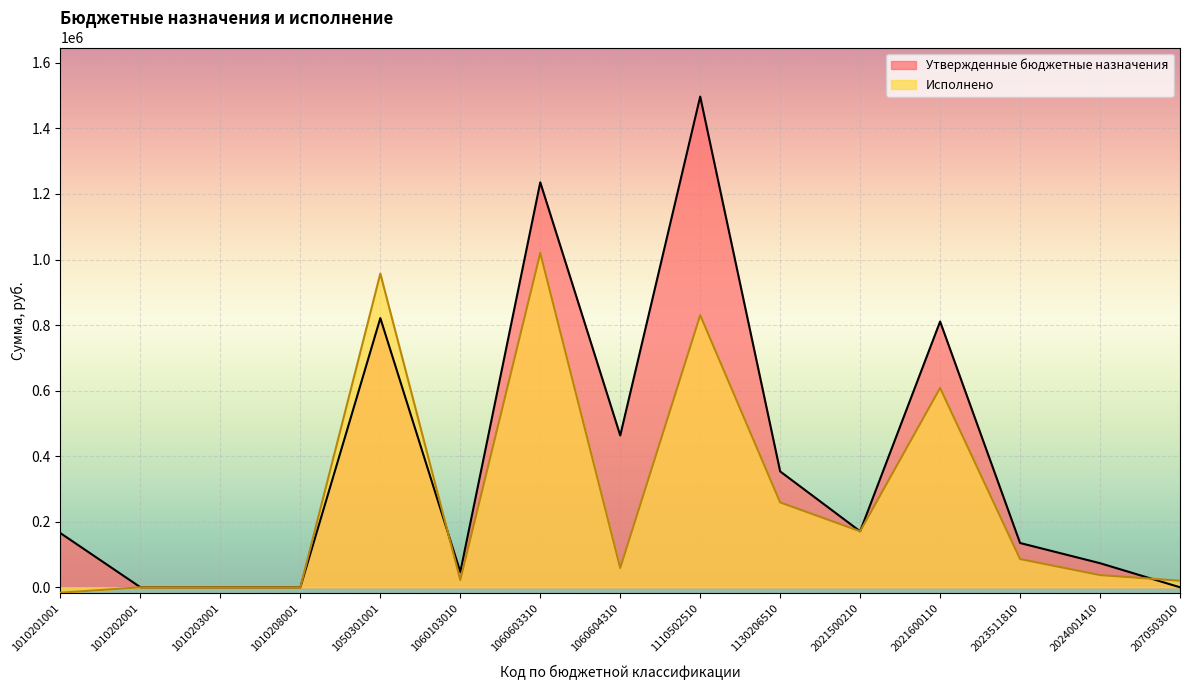

Reading left to right, what are all the values shown in this chart?

Утвержденные бюджетные назначения: 1010201001=165185.0	1010202001=0.0	1010203001=17.0	1010208001=0.0	1050301001=821265.0	1060103010=46606.0	1060603310=1235420.0	1060604310=463199.0	1110502510=1497153.0	1130206510=353508.0	2021500210=170727.0	2021600110=810858.0	2023511810=135094.0	2024001410=73458.0	2070503010=0.0
Исполнено: 1010201001=-16503.3	1010202001=-82.7	1010203001=0.0	1010208001=0.0	1050301001=956946.0	1060103010=22252.0	1060603310=1020068.8	1060604310=58789.1	1110502510=830310.0	1130206510=258948.1	2021500210=170727.0	2021600110=608151.0	2023511810=86113.9	2024001410=37152.0	2070503010=20000.0